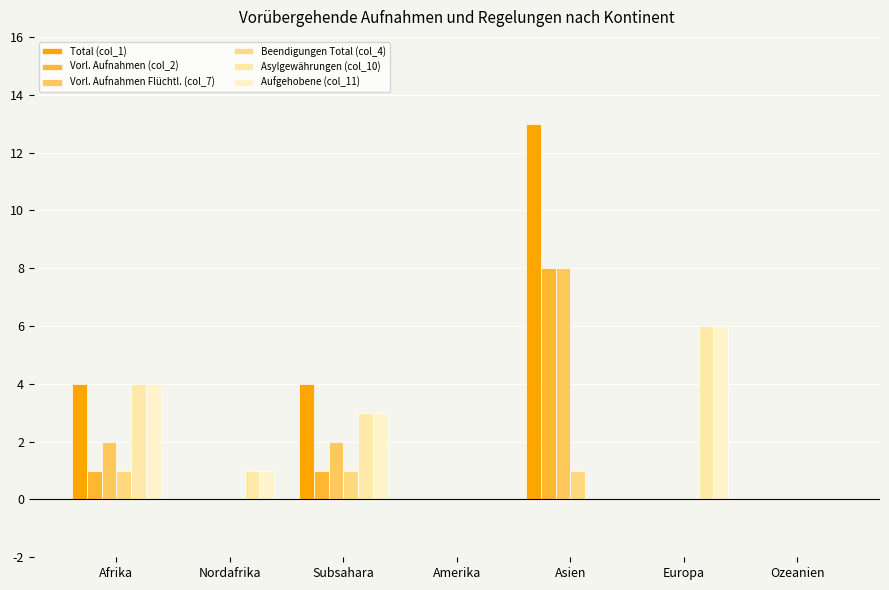

Between Ozeanien and Subsahara, which is larger?

Subsahara